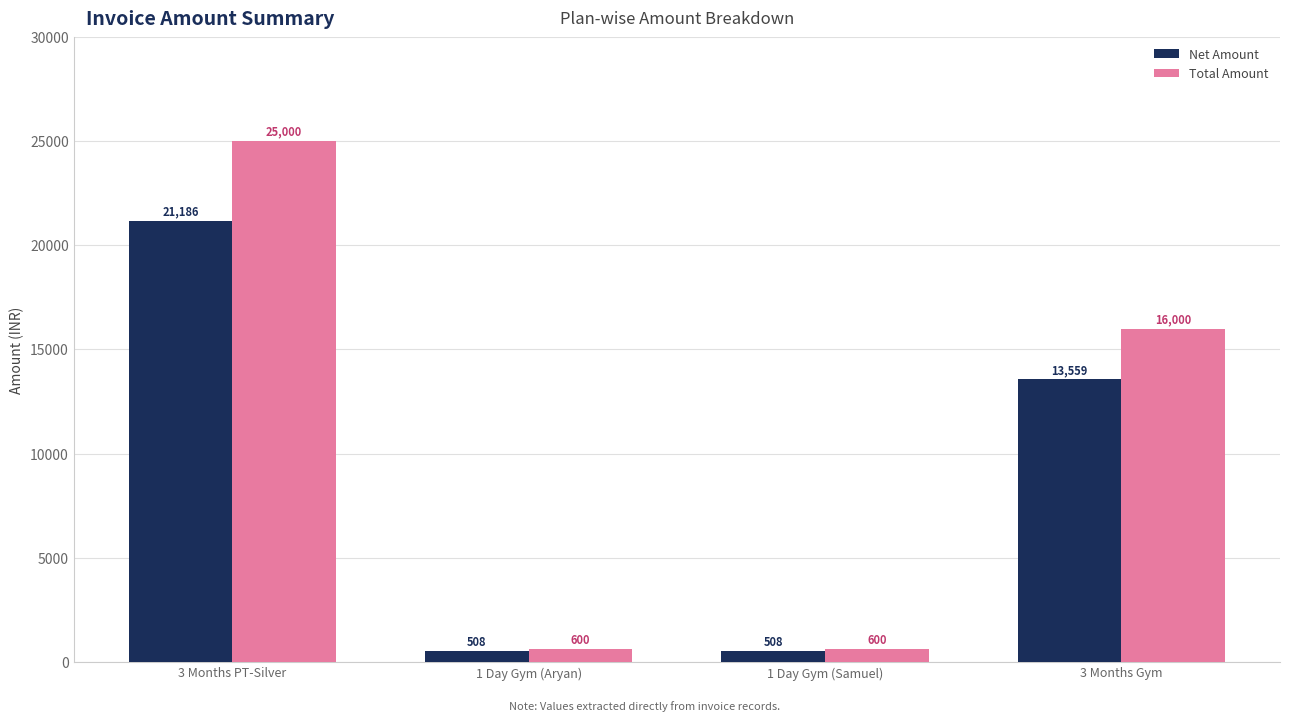

What is the label of the 2nd bar from the left?

1 Day Gym (Aryan)